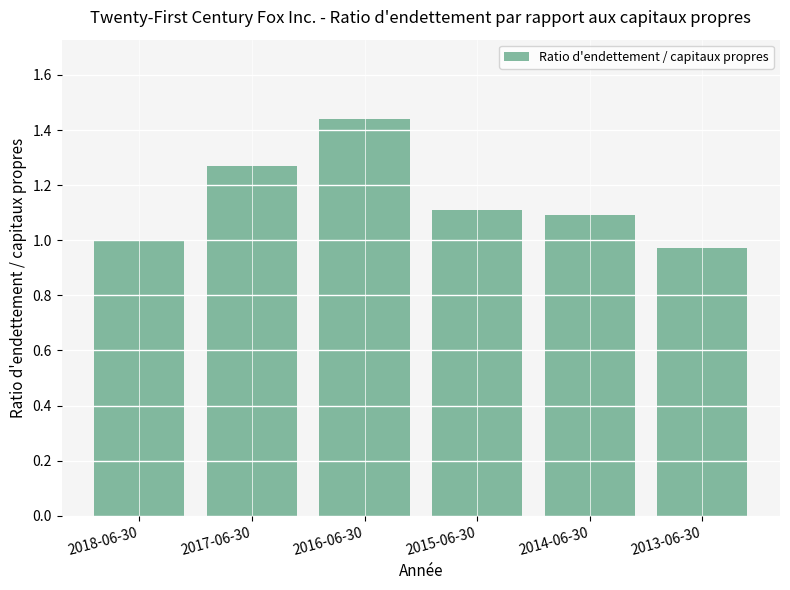

List the labels in order of value, largest first.

2016-06-30, 2017-06-30, 2015-06-30, 2014-06-30, 2018-06-30, 2013-06-30